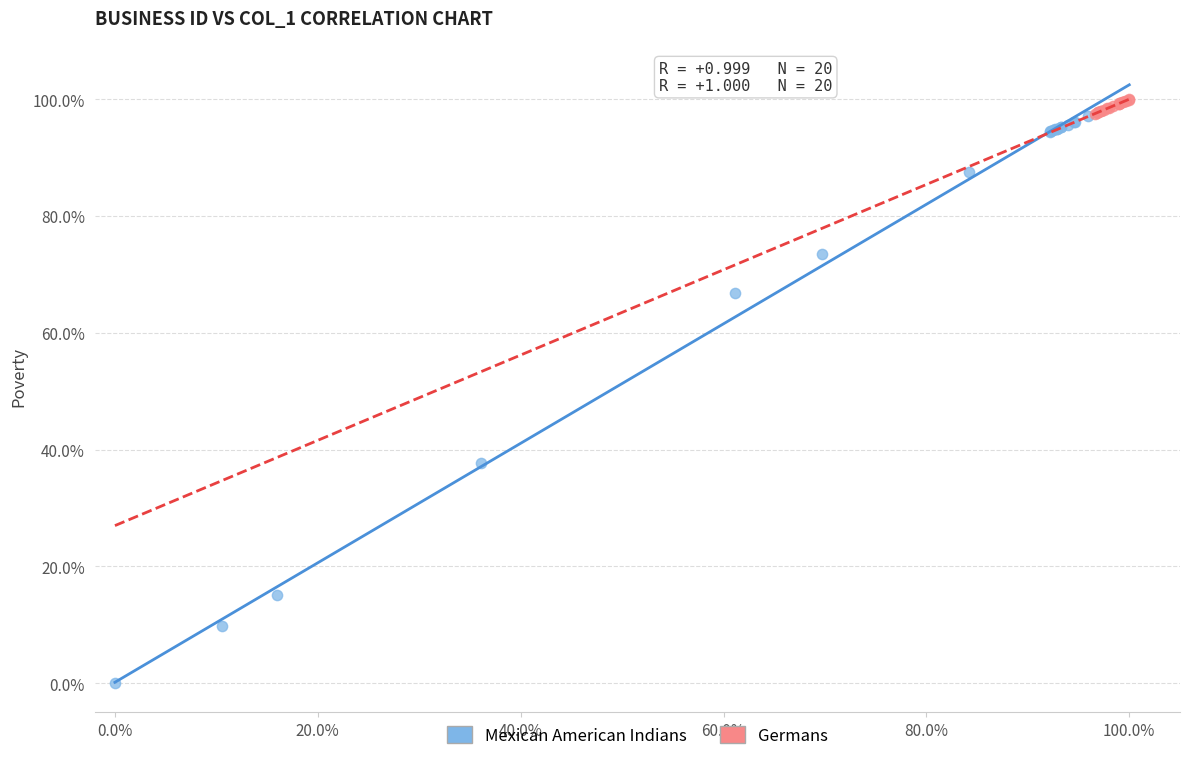

What are all the series names shown in the legend?

Mexican American Indians, Germans